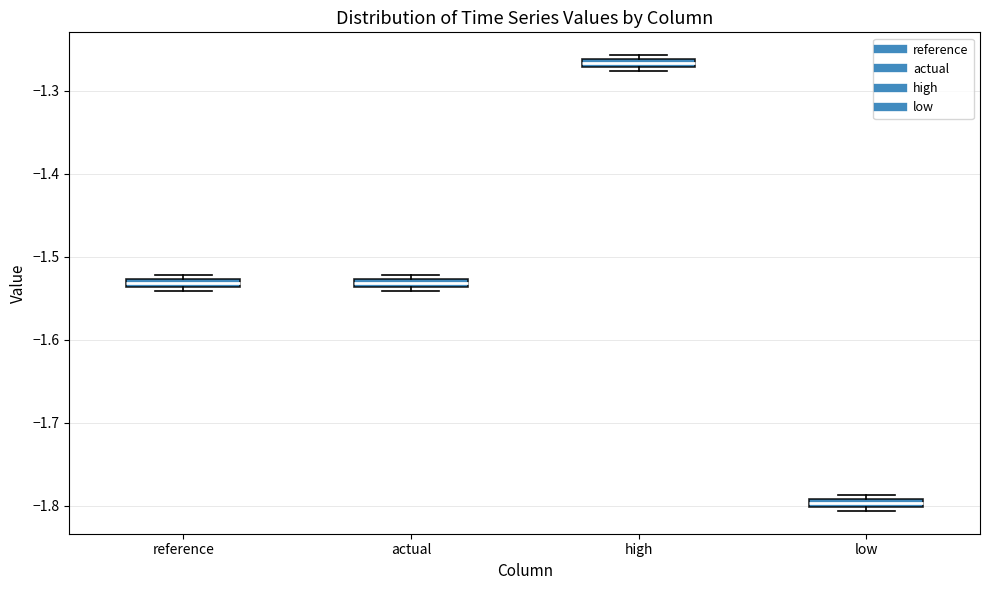

Which box's median line is the highest?

high